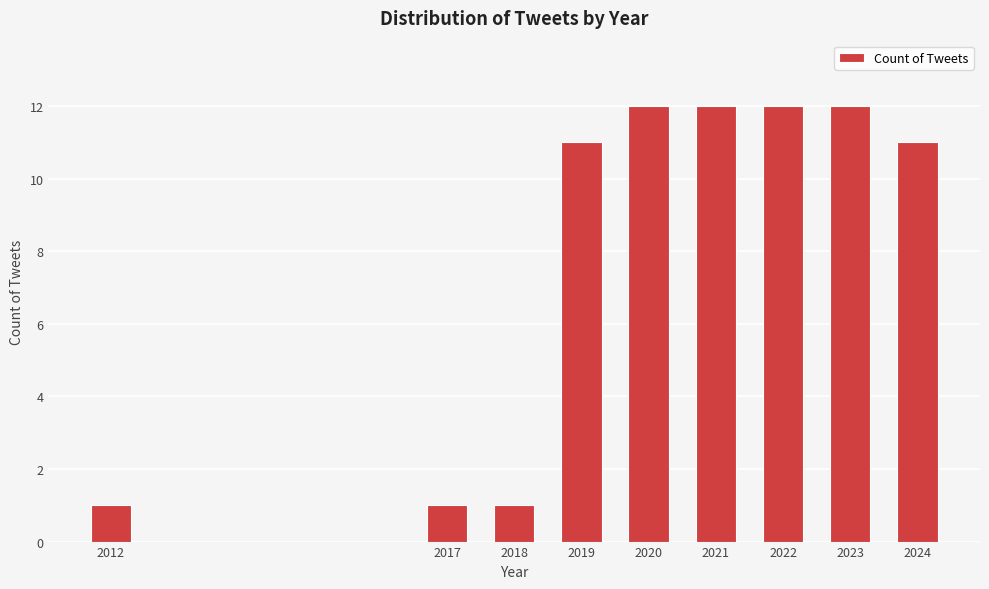

Reading right to left, extract all data points from this chart.

11	12	12	12	12	11	1	1	1